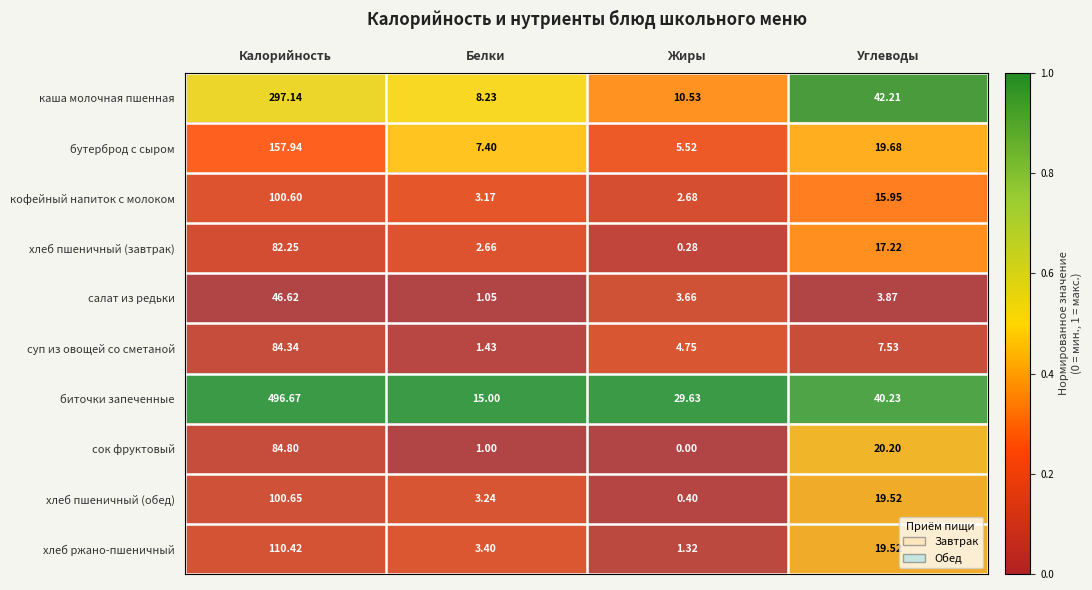

Which series has the largest total across all categories?

биточки запеченные